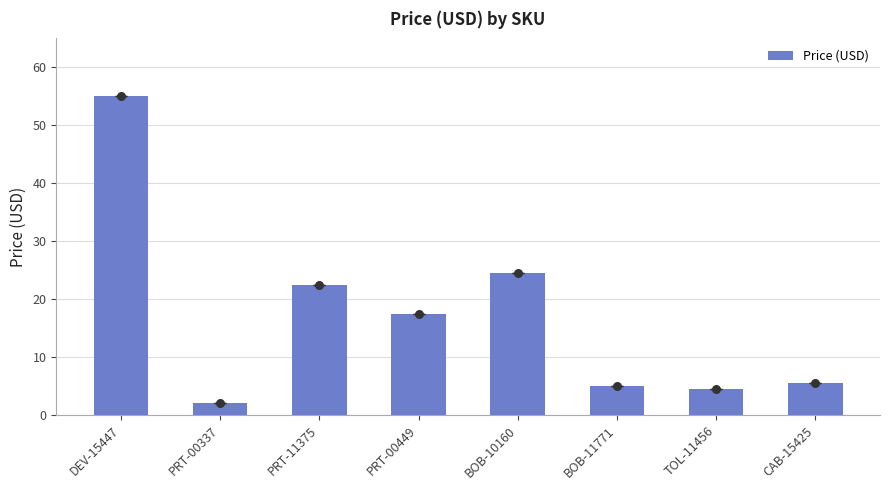

What is the ratio of the value at PRT-11375 to the value at CAB-15425?

4.1